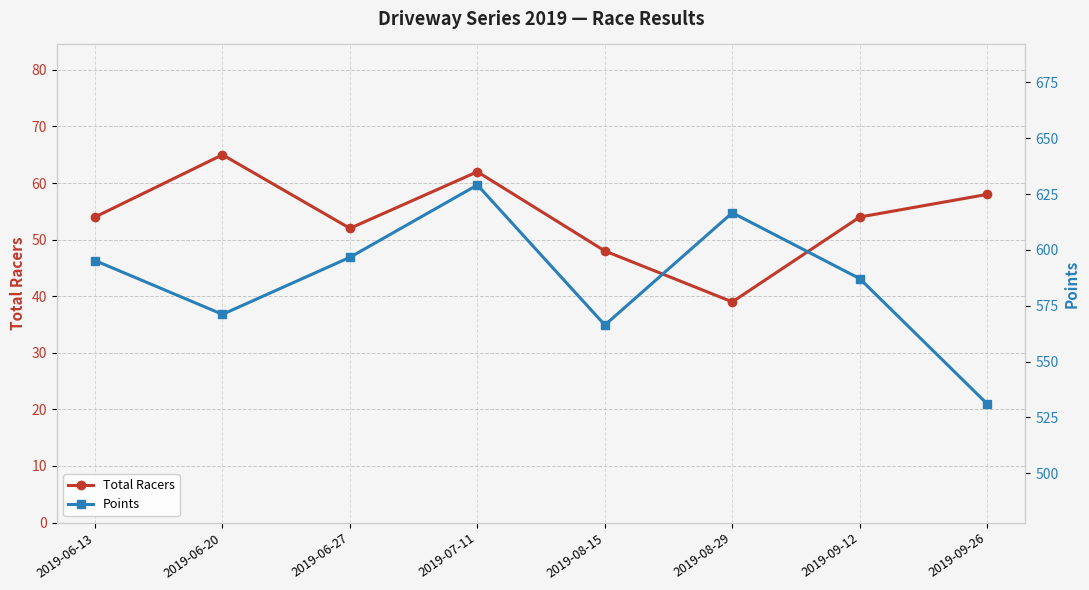

What is the value of the Points point at the 3rd from the left?

596.7